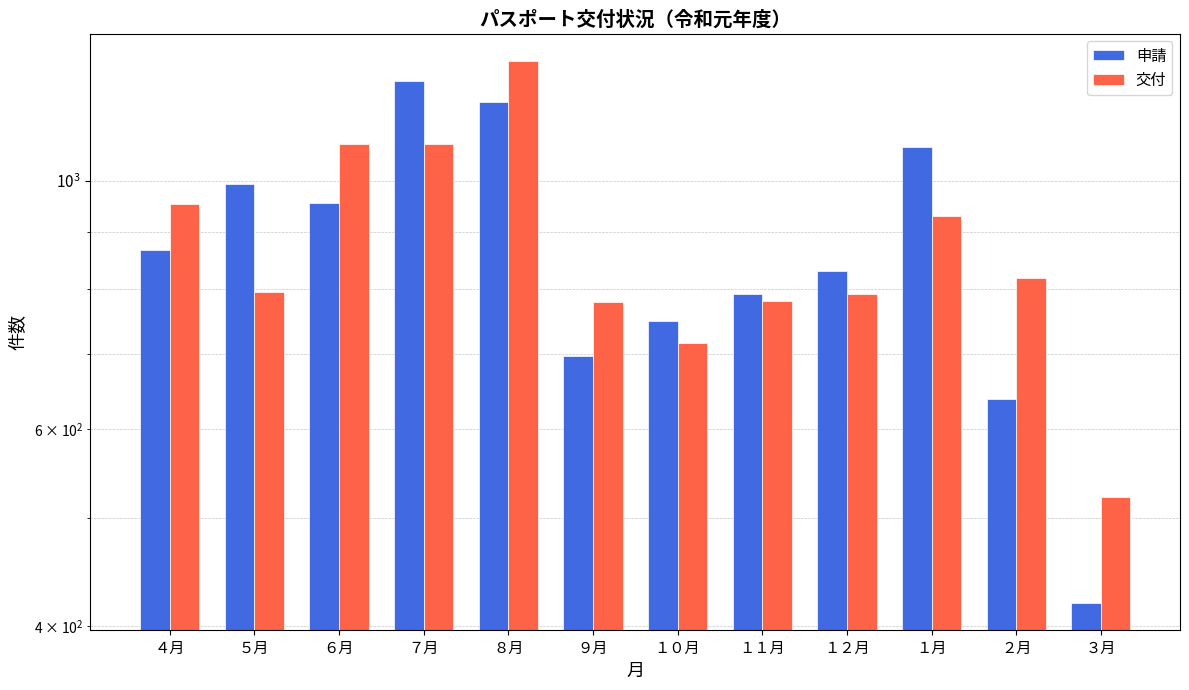

Are the bars horizontal?

No